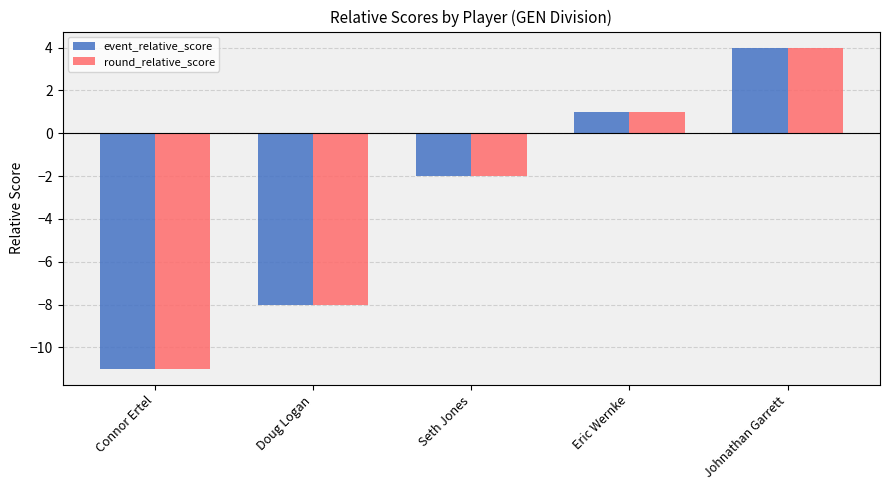

What is the label of the 3rd bar from the right?

Seth Jones